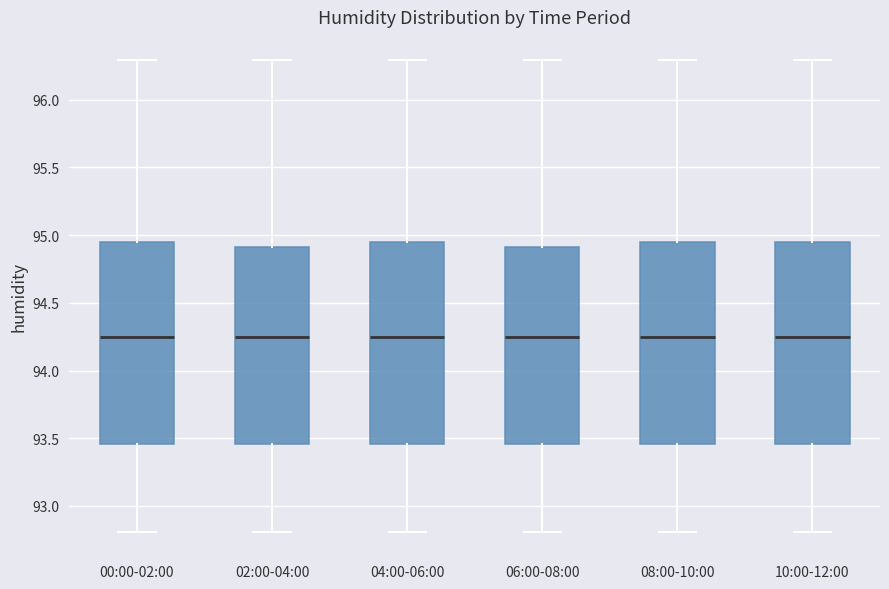

Reading left to right, transcribe this box plot: for each box, give where its median line is, the range the box spans, and where its two whiskers end, as read against the y-axis. The values are not printed on the chart, so give them approximately, as read against the axis.

00:00-02:00: median 94.25, box 93.45 to 94.95, whiskers 92.80 to 96.30
02:00-04:00: median 94.25, box 93.45 to 94.90, whiskers 92.80 to 96.30
04:00-06:00: median 94.25, box 93.45 to 94.95, whiskers 92.80 to 96.30
06:00-08:00: median 94.25, box 93.45 to 94.90, whiskers 92.80 to 96.30
08:00-10:00: median 94.25, box 93.45 to 94.95, whiskers 92.80 to 96.30
10:00-12:00: median 94.25, box 93.45 to 94.95, whiskers 92.80 to 96.30